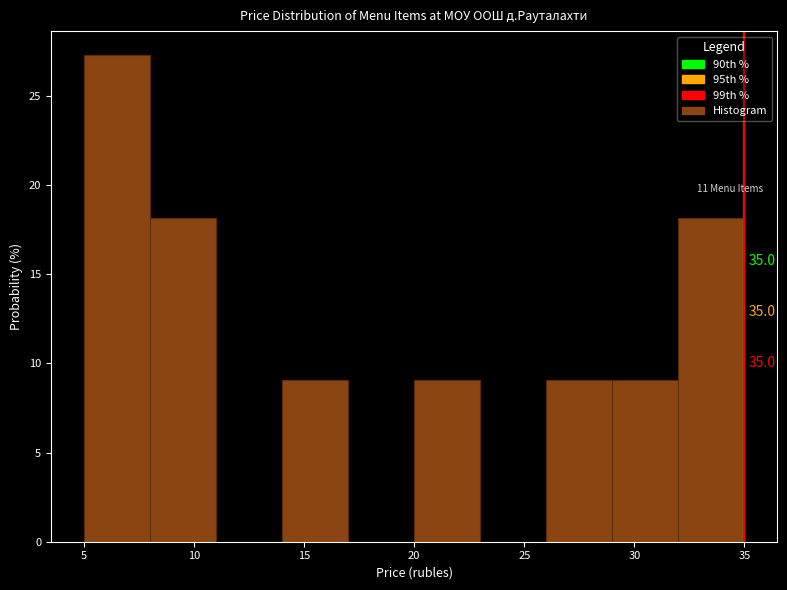

Over which range of the x-axis is the bar tallest?

5 to 8